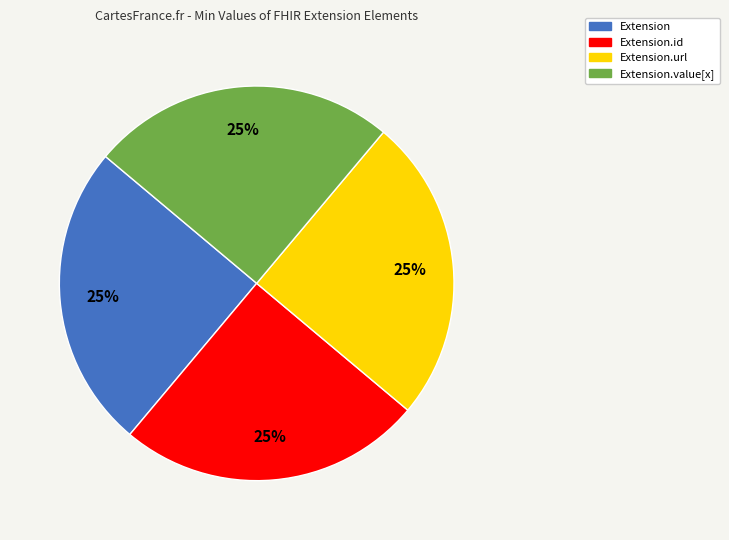

Approximately how many times larger is the value at Extension.url compared to Extension?

1.0